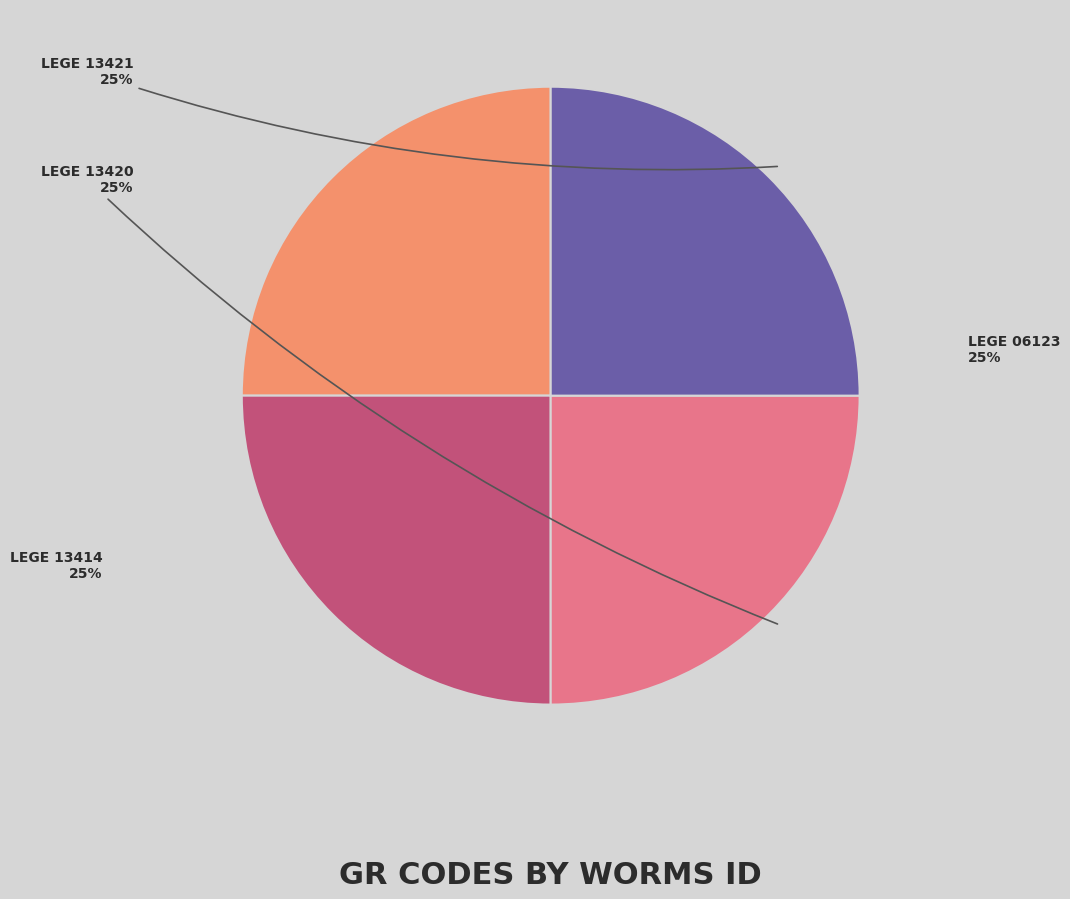

Is there any slice that represents more than half of the pie?

No